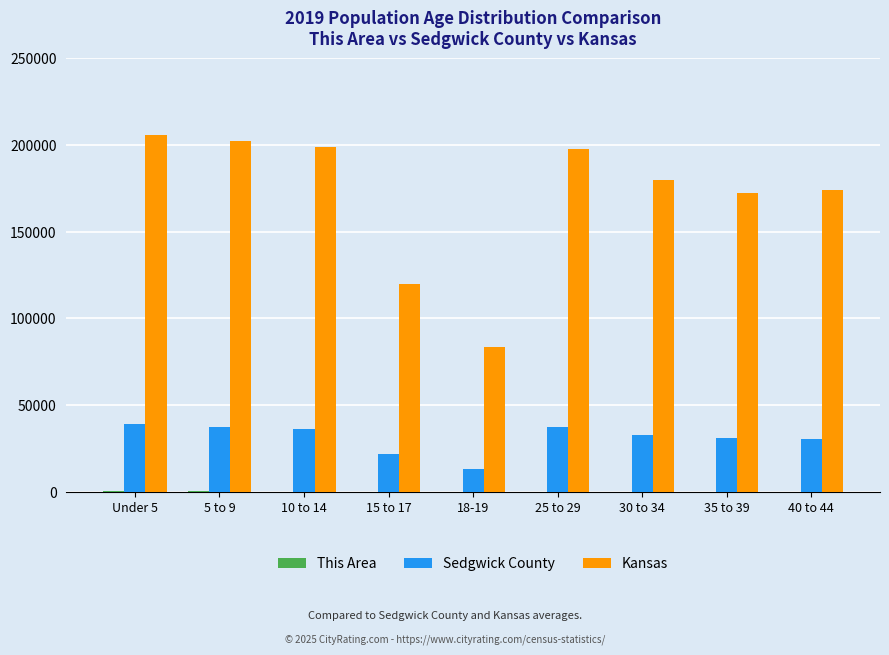

Where is Kansas nearest to the value 144598?

15 to 17